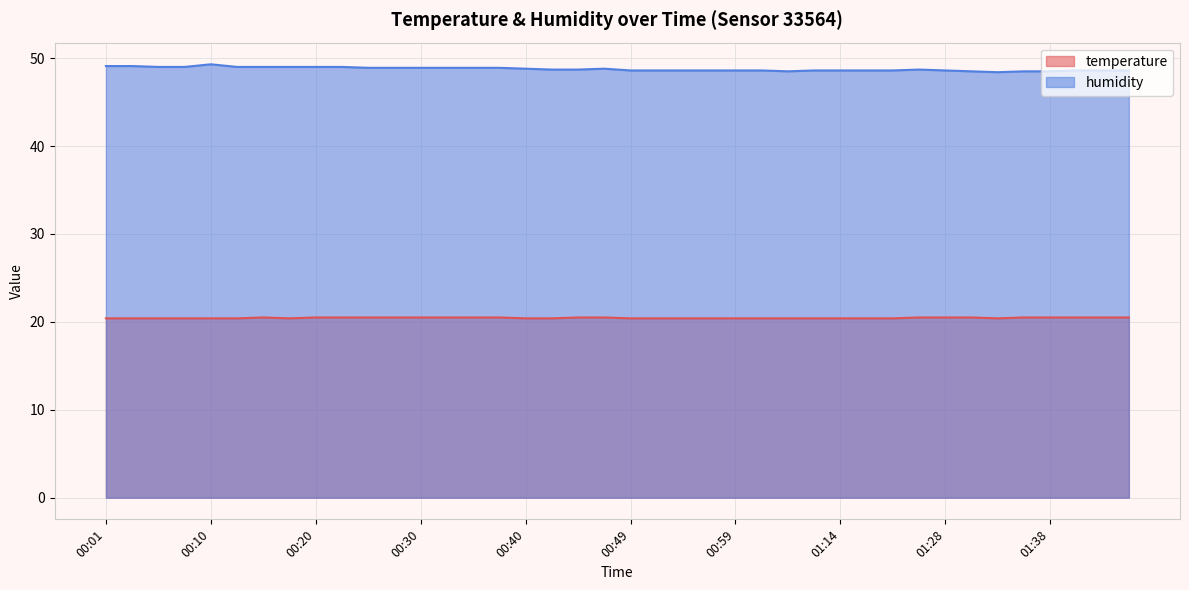

True or false: temperature and humidity cross at least once.

False